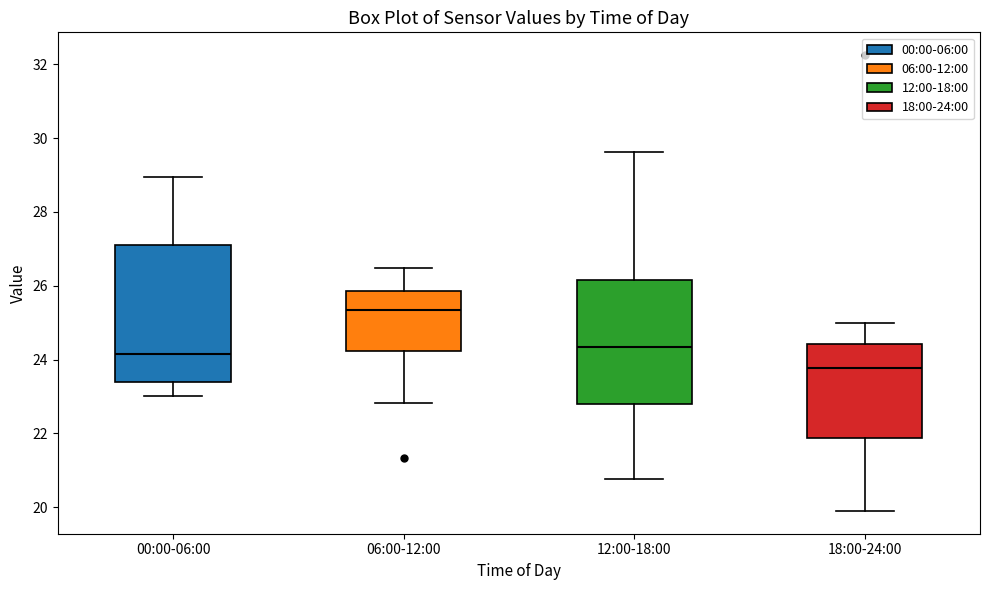

Comparing the boxes themselves (not the whiskers), which one is the tallest?

00:00-06:00